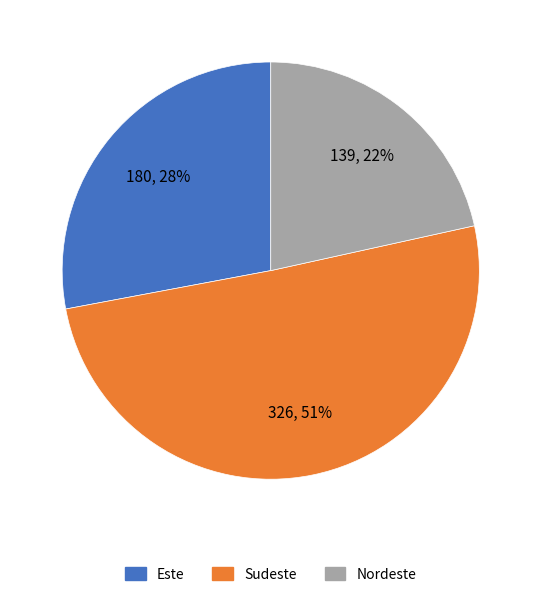

Do Sudeste and Este together represent more than half of the pie?

Yes